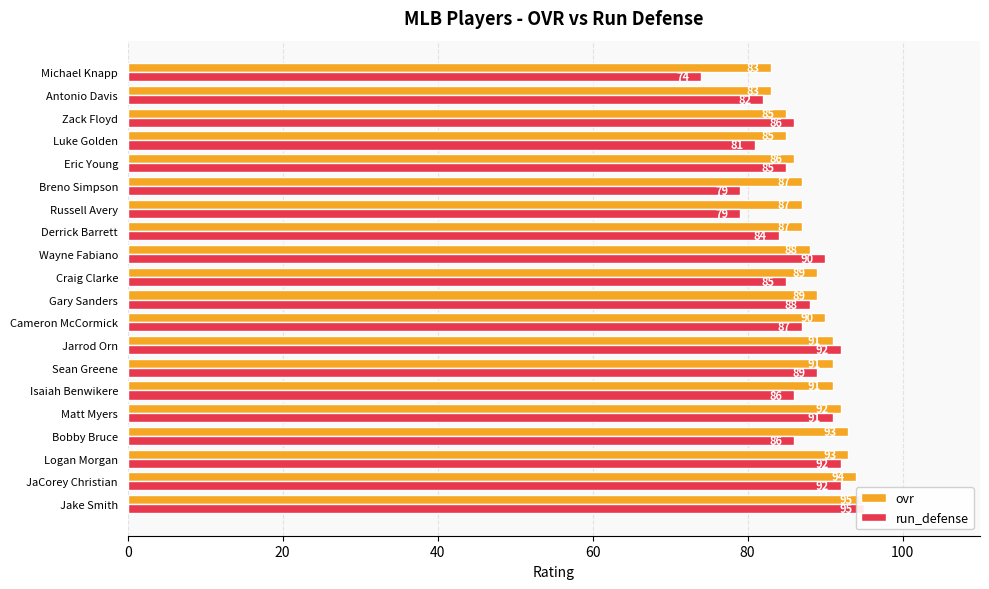

What is the smallest value displayed?

74